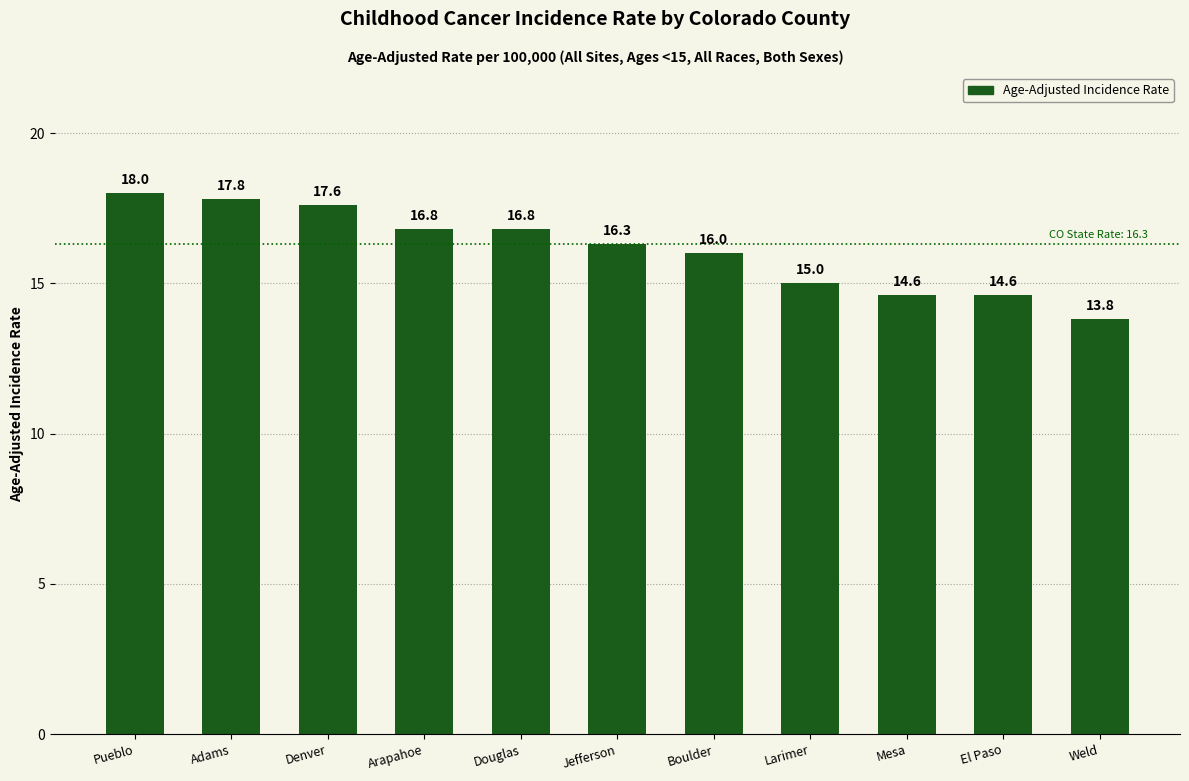

Count the number of categories in the chart.

11